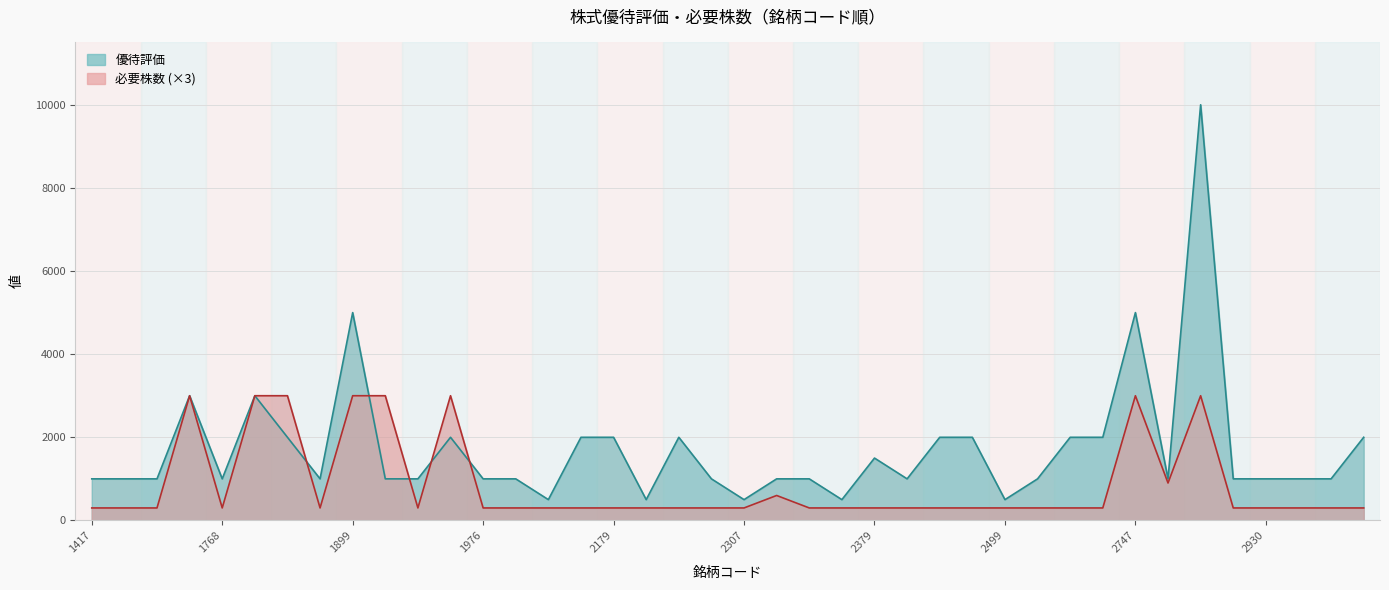

Rank the series at 3022 from highest to lowest value.

優待評価, 必要株数